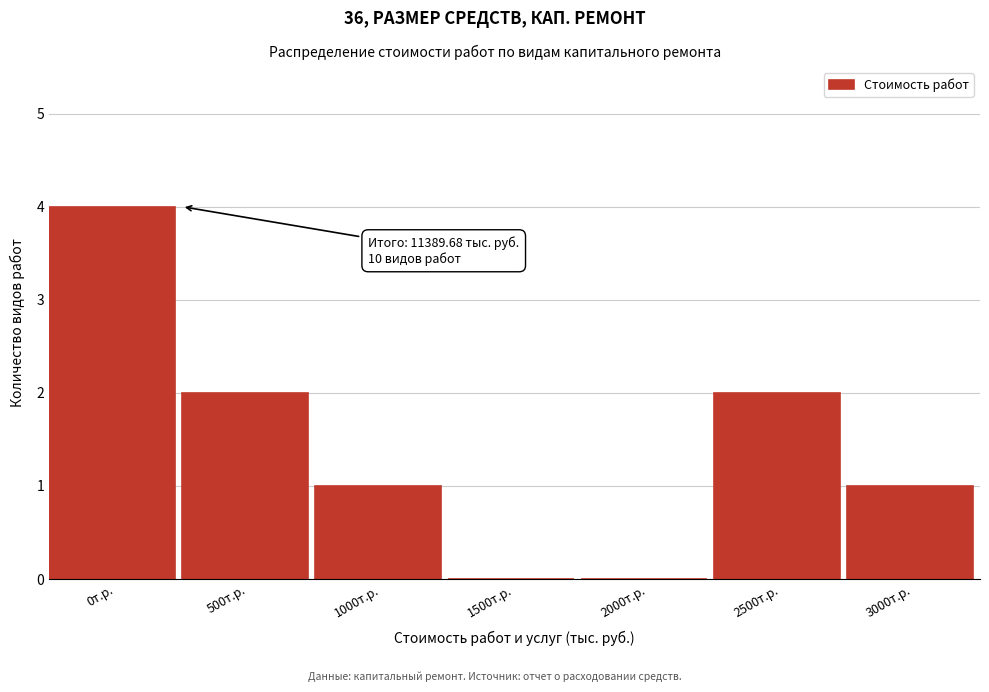

Reading left to right, extract all data points from this chart.

0т.р.=4	500т.р.=2	1000т.р.=1	1500т.р.=0	2000т.р.=0	2500т.р.=2	3000т.р.=1